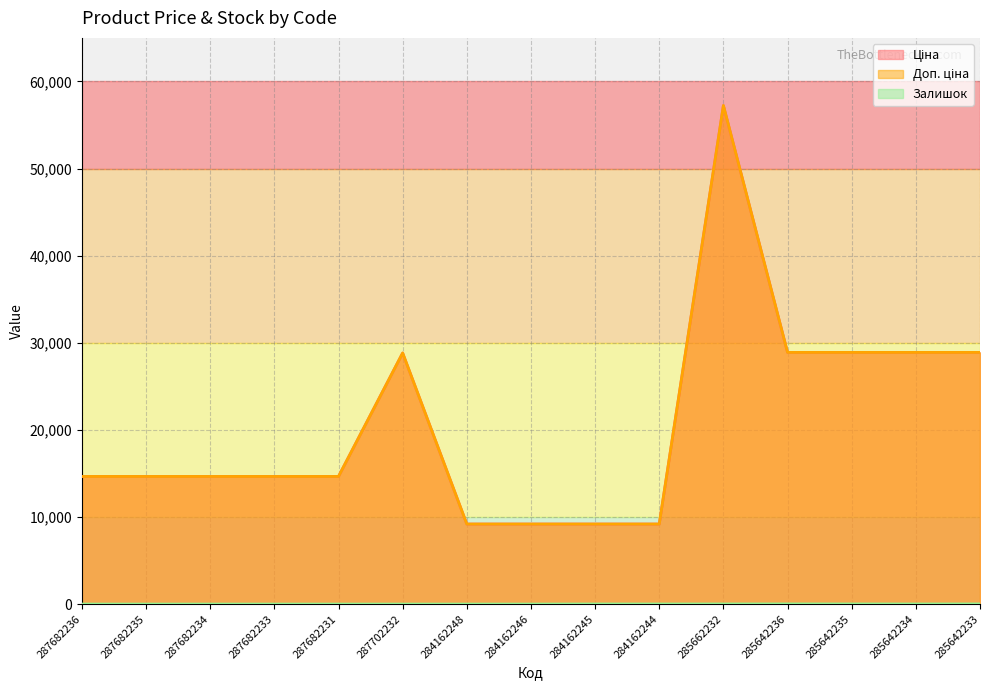

What is the label of the 2nd point from the left?

287682235